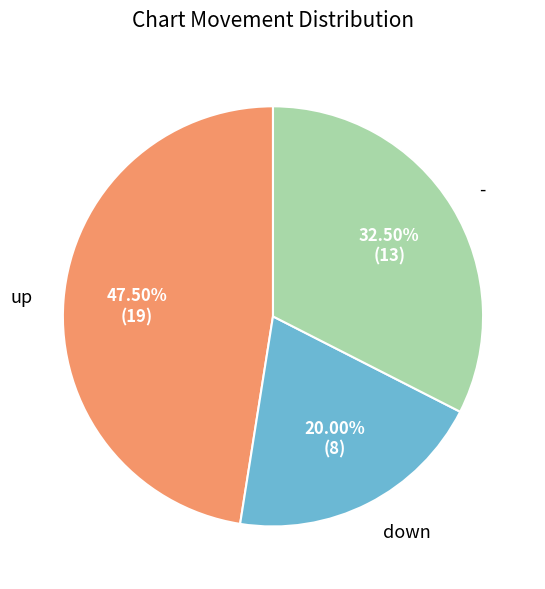

Which slice is the smallest?

down